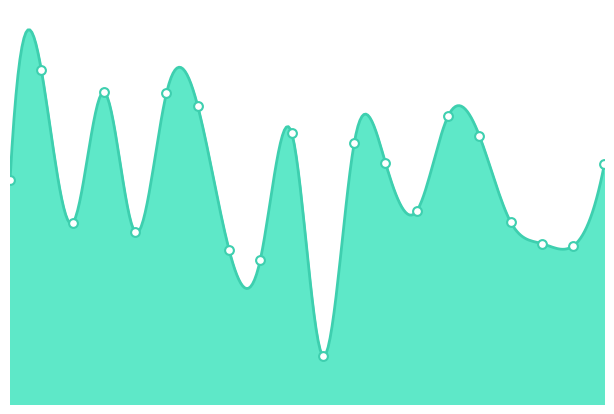

What is the ratio of the value at 13 to the value at 19?

1.1